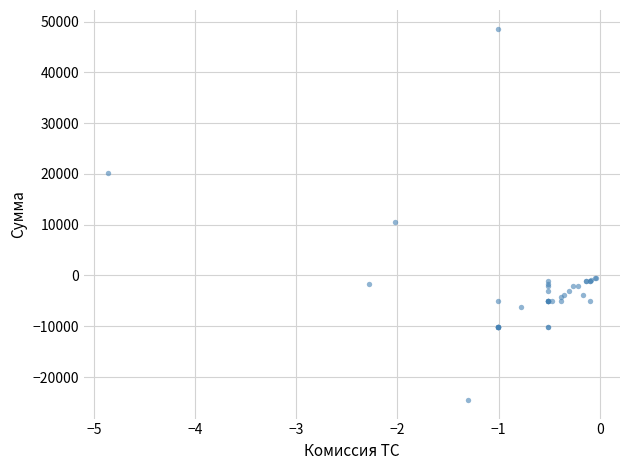

What Y value in the scatter plot is closest to 12043?

10428.0